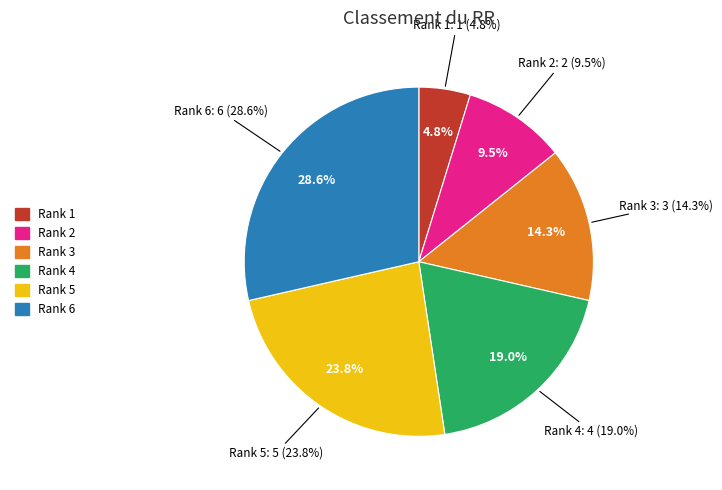

Rank the categories by value from highest to lowest.

6, 5, 4, 3, 2, 1